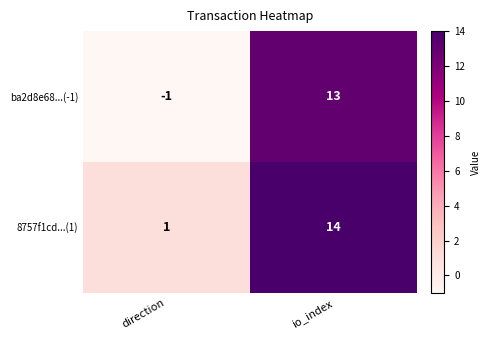

At which category does the chart reach its minimum across all series?

direction